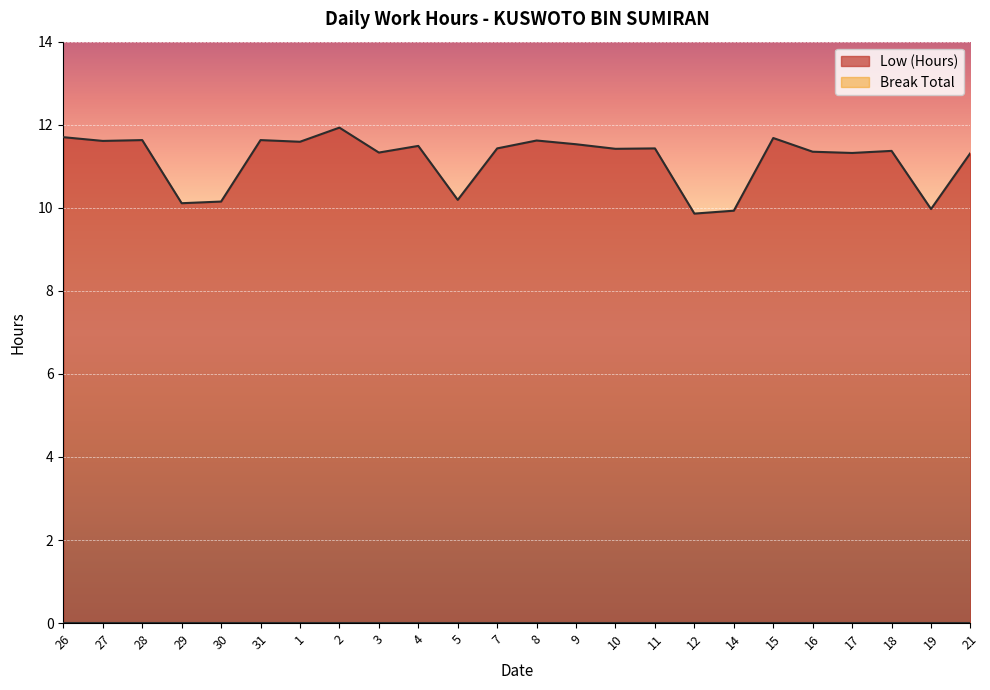

At which category does the data reach its first local valley?

27